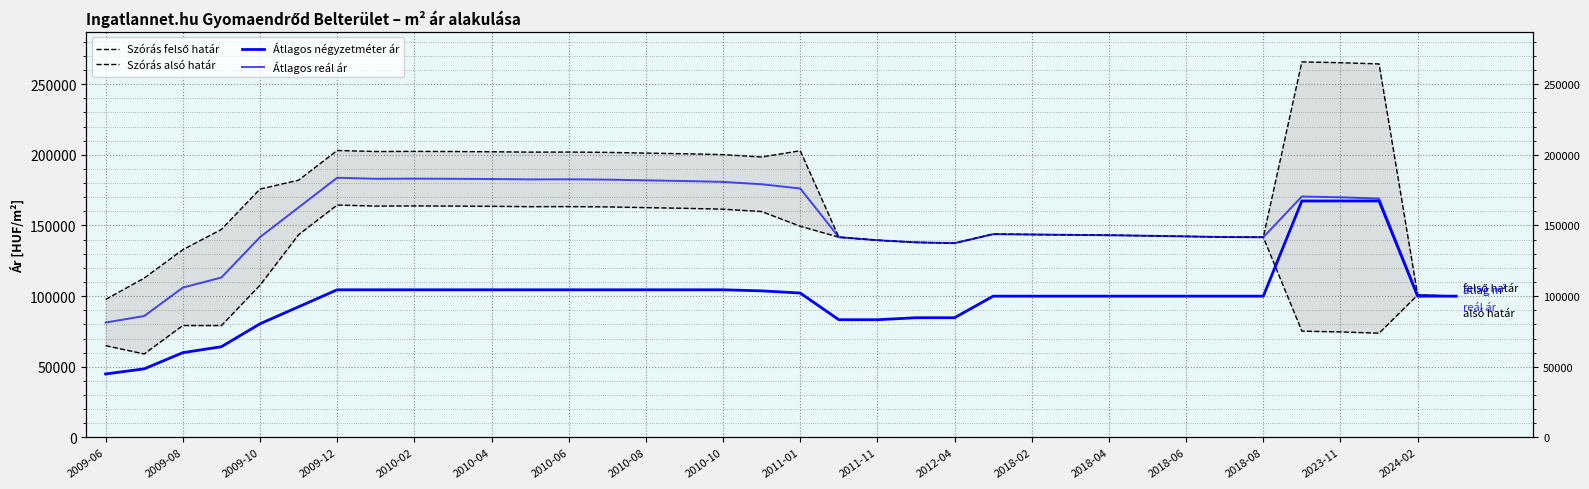

True or false: Átlagos reál ár has more than 1 points higher than both neighbors.

True